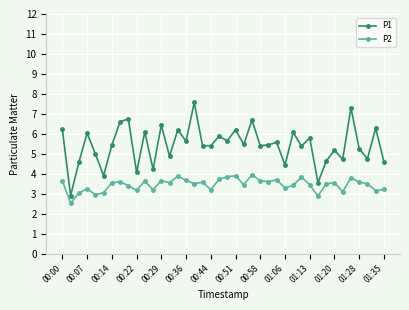

True or false: P1 and P2 intersect in this chart.

False